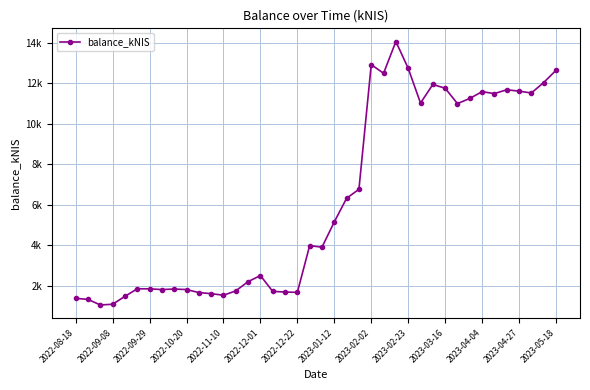

Where does the data first go above 3978?

19